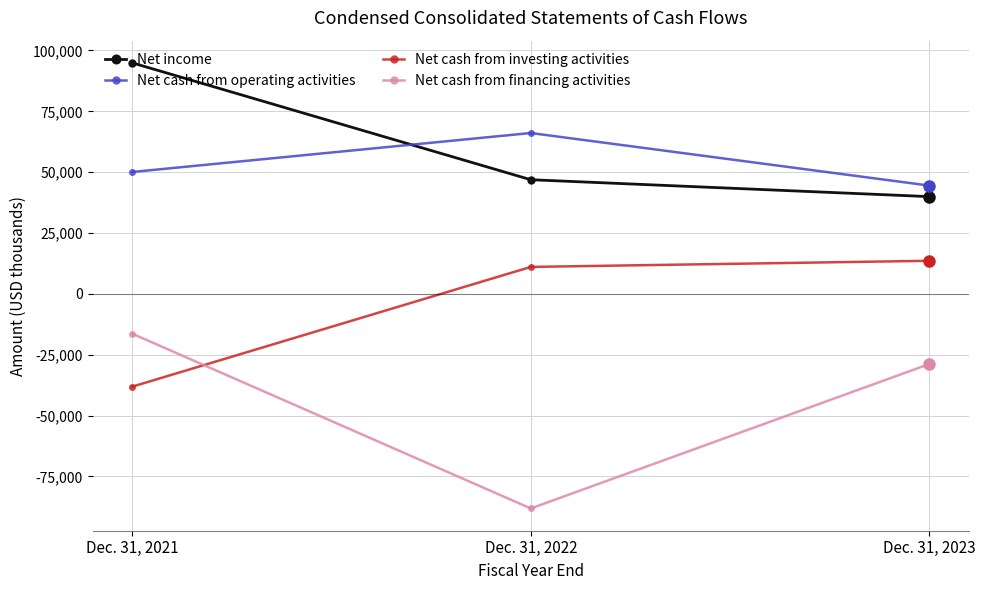

What is the sum of the Net cash from investing activities values at Dec. 31, 2022 and Dec. 31, 2021?

-26983